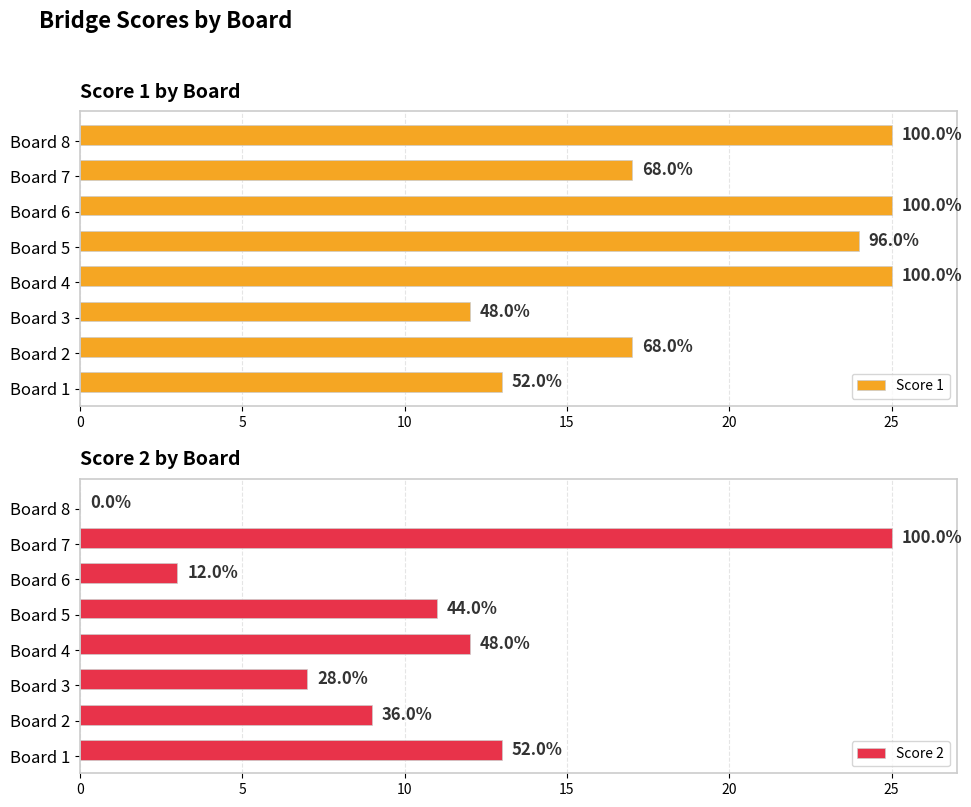

Reading right to left, list all the values displayed in this chart.

Score 1: 25	17	25	24	25	12	17	13
Score 2: 0	25	3	11	12	7	9	13